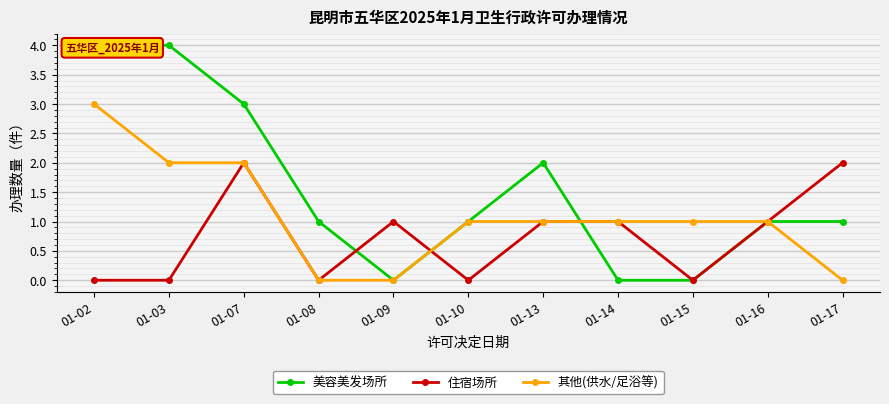

Which series changed the most between 01-03 and 01-17?

美容美发场所